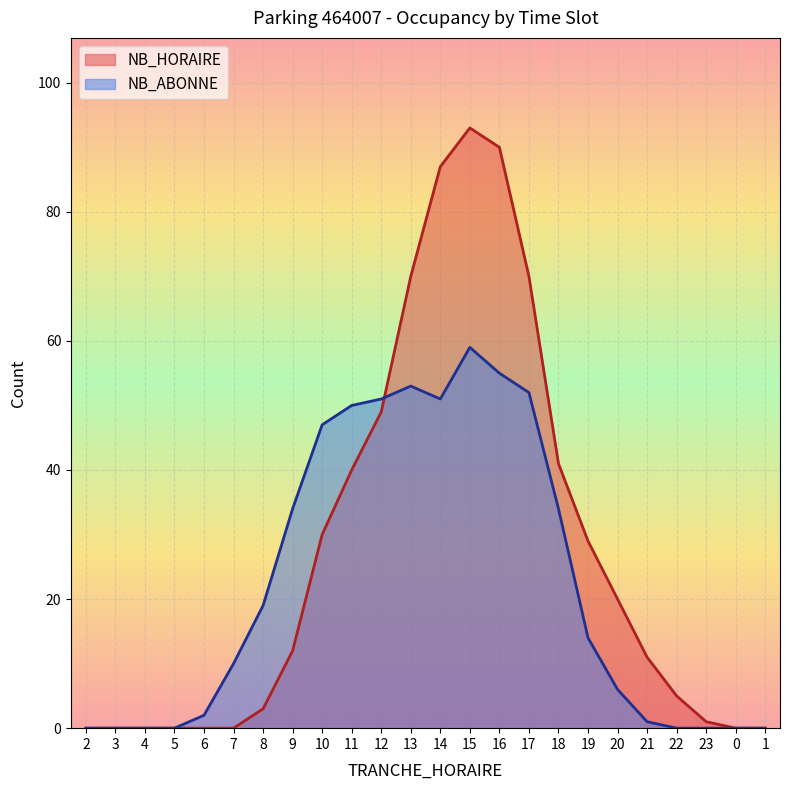

What is the label of the 14th point from the right?

12